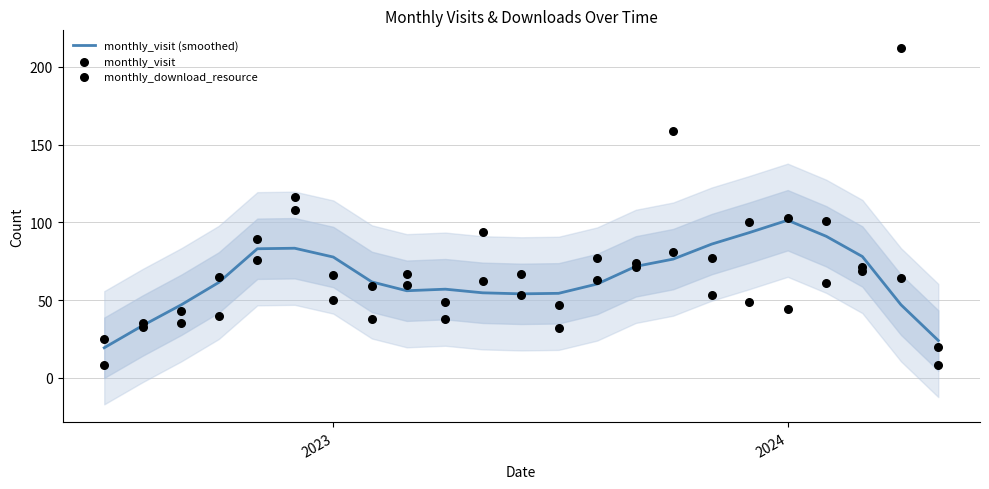

Which series has the largest total across all categories?

monthly_download_resource